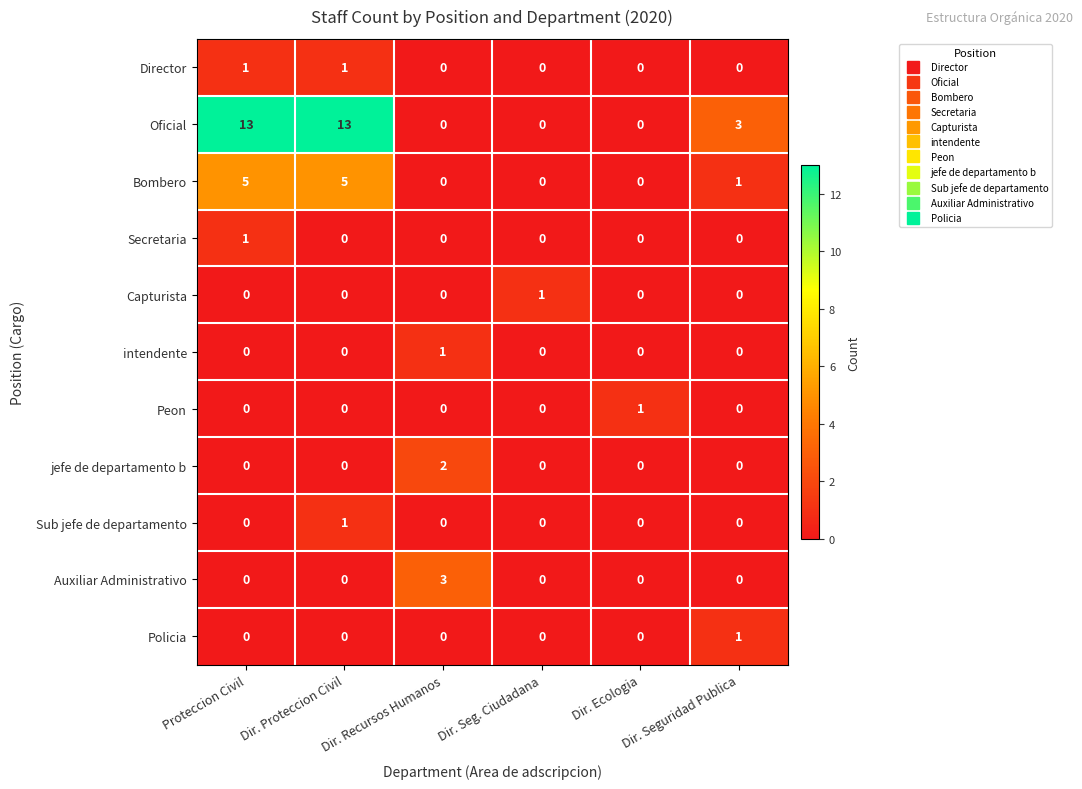

Count the intendente values in the range 0 to 1.

6